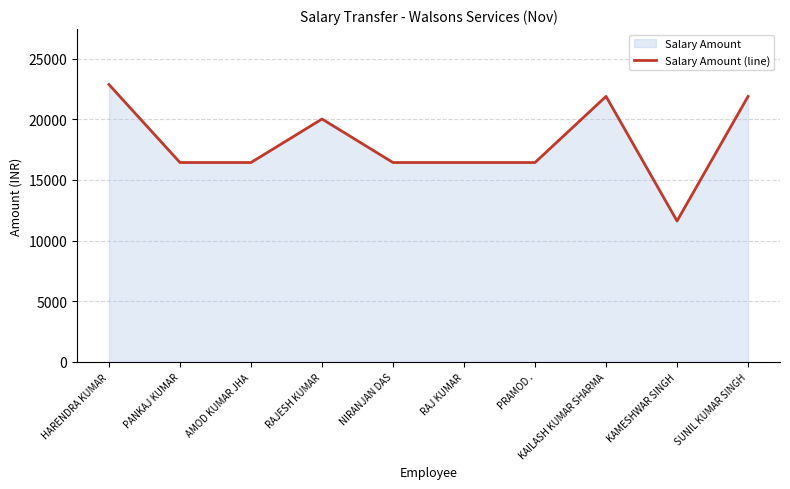

What is the difference between the maximum and second lowest values?

6427